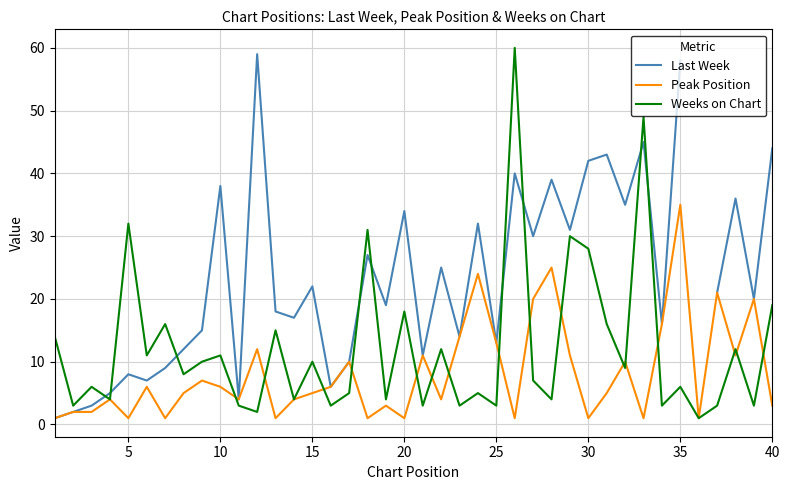

How many values in the Peak Position series exceed 5?

19